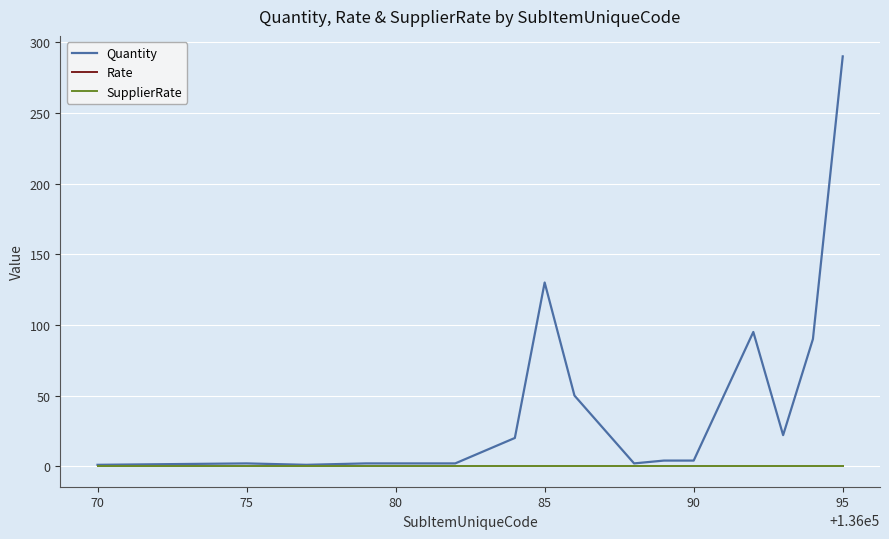

Does the chart have visible grid lines?

Yes